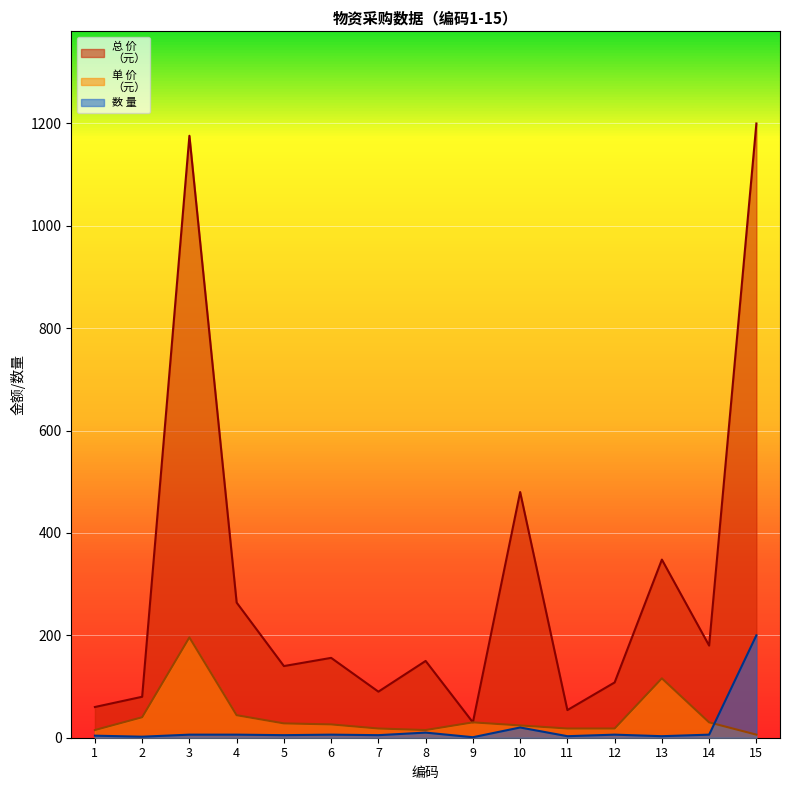

What is the value of the 单 价
（元） point at the 10th from the left?

24